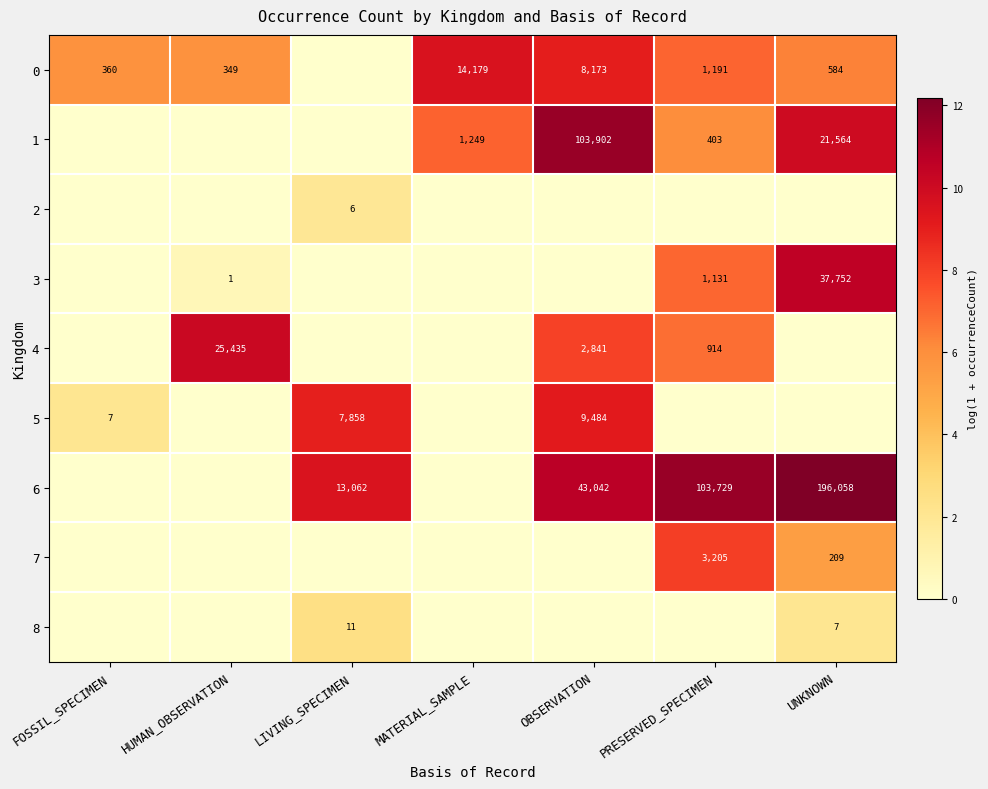

Is it true that 5 equals 3.1 at OBSERVATION?

False